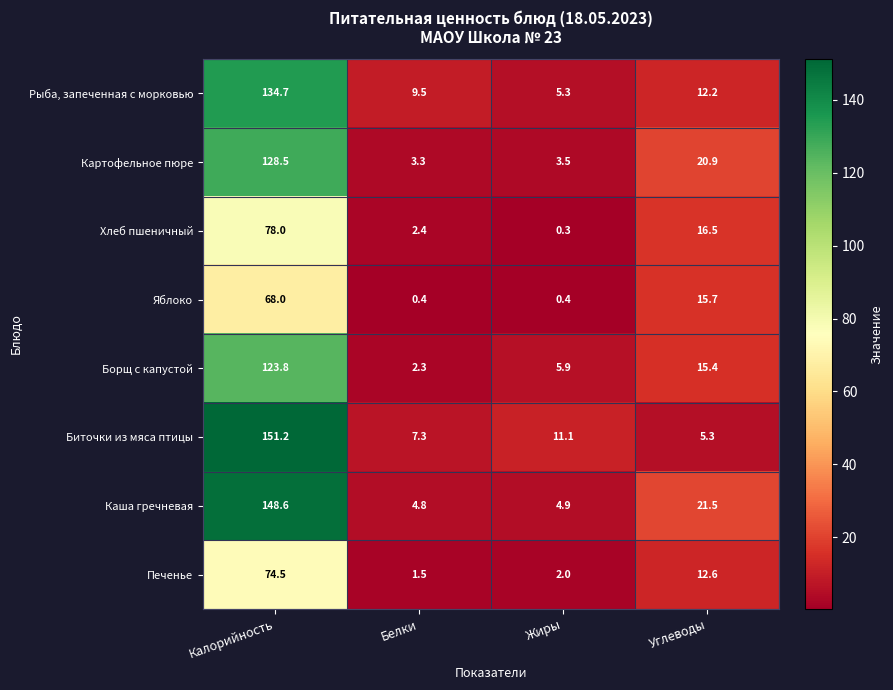

How many values in the Борщ с капустой series are below 15?

2